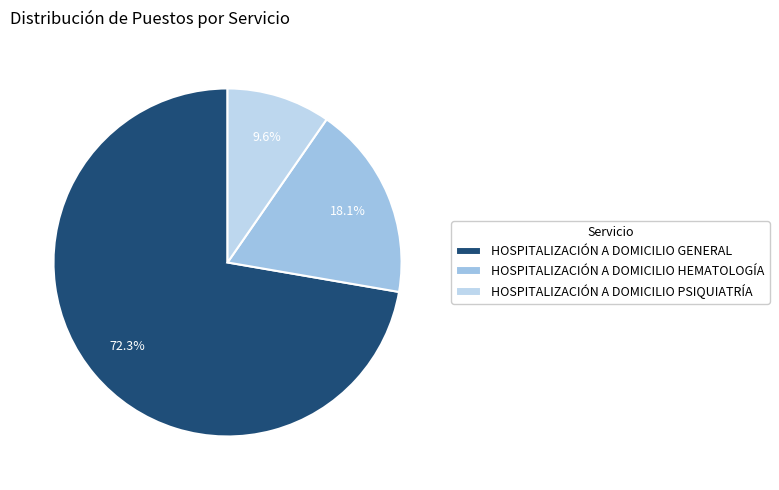

Between HOSPITALIZACIÓN A DOMICILIO PSIQUIATRÍA and HOSPITALIZACIÓN A DOMICILIO GENERAL, which is larger?

HOSPITALIZACIÓN A DOMICILIO GENERAL